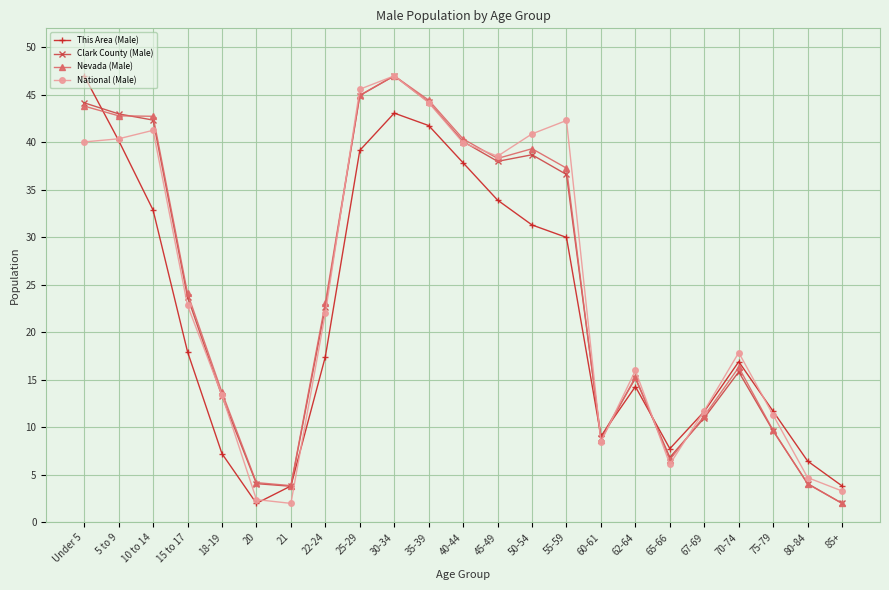

What is the difference between the maximum and minimum values in the Clark County (Male) series?

45.0